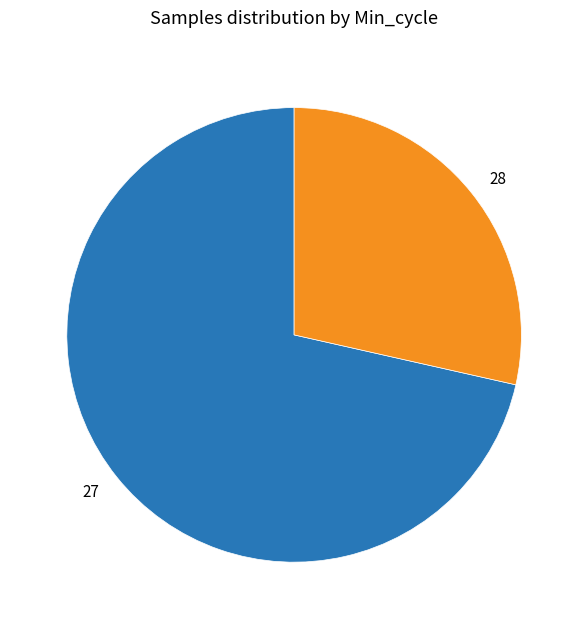

Does 28 represent more than half of the total?

No